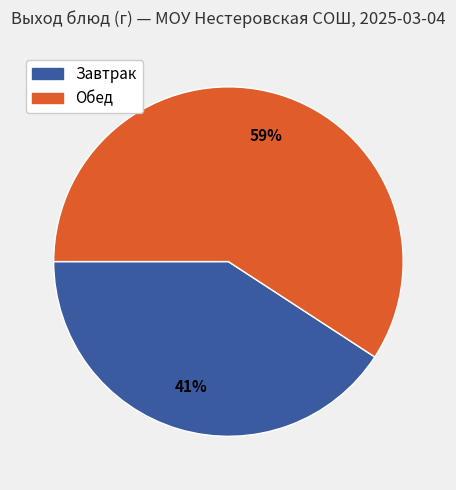

To the nearest percent, what is the difference between the largest and smallest slice percentages?

18%